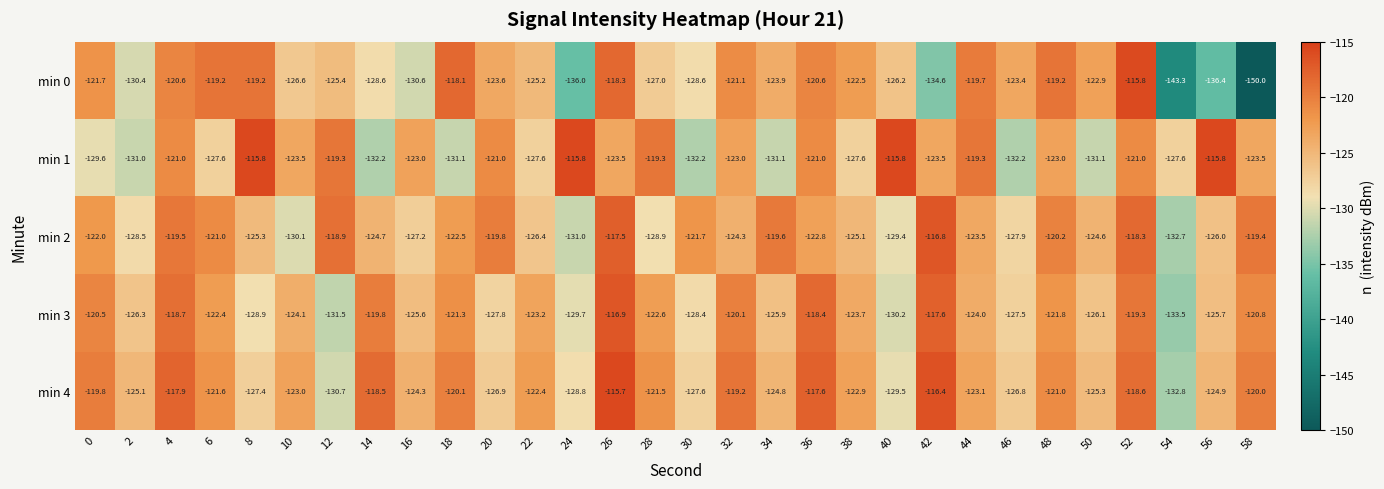

What is the total value across all series at 24?

-641.3